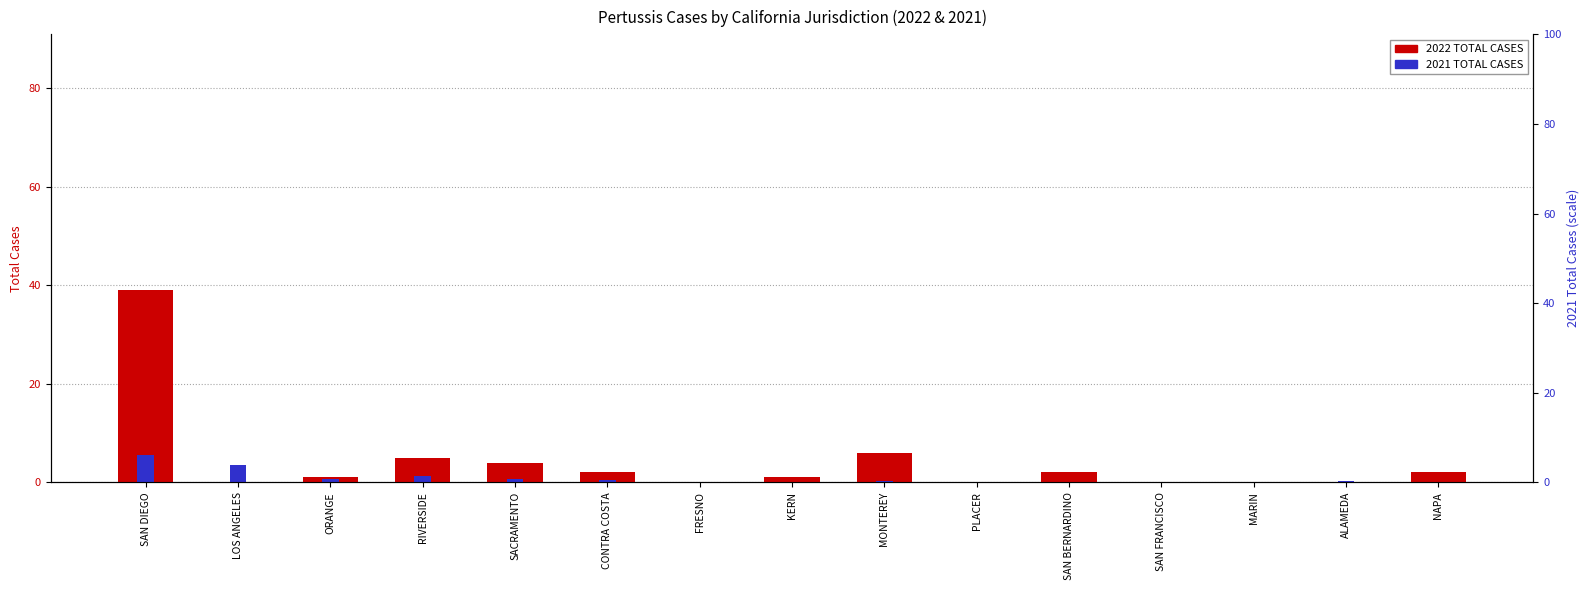

Reading left to right, what are all the values shown in this chart?

2022 TOTAL CASES: 39.0	0.0	1.0	5.0	4.0	2.0	0.0	1.0	6.0	0.0	2.0	0.0	0.0	0.0	2.0
2021 TOTAL CASES: 5.6	3.5	0.7	1.4	0.7	0.6	0.1	0.1	0.2	0.1	0.0	0.1	0.0	0.3	0.0